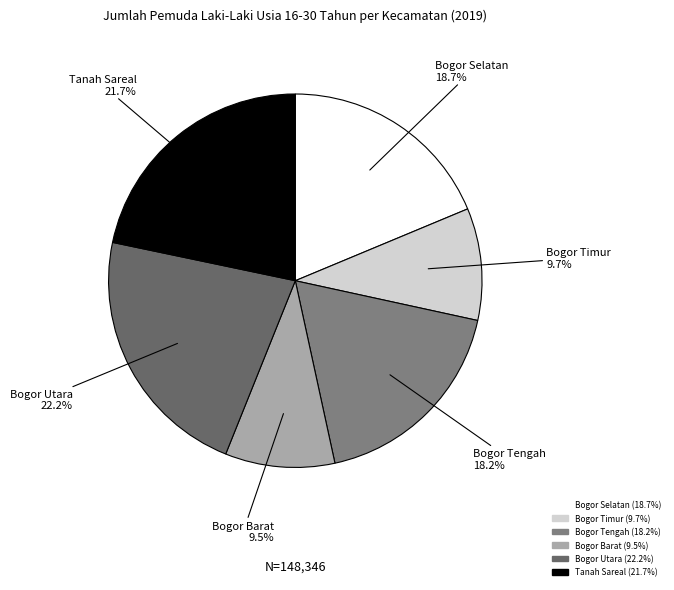

Combined, what portion of the pie is Bogor Utara and Tanah Sareal?

43.9%